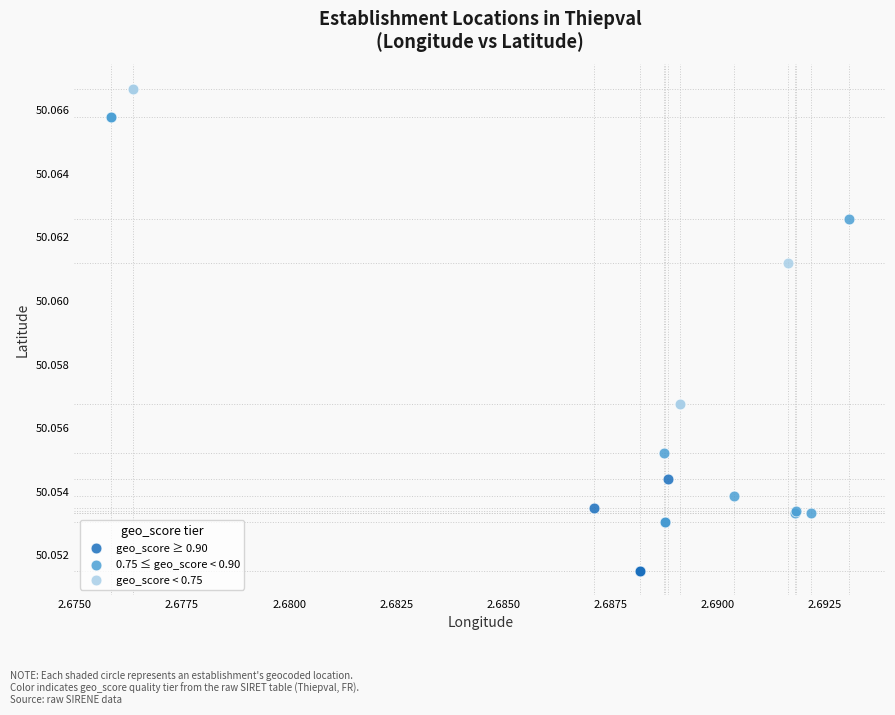

What are all the series names shown in the legend?

geo_score ≥ 0.90, 0.75 ≤ geo_score < 0.90, geo_score < 0.75